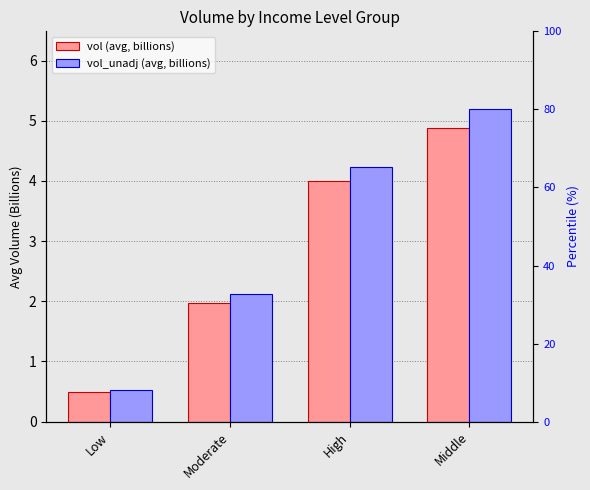

True or false: vol_unadj (avg, billions) has a value of 1.3 at High.

False